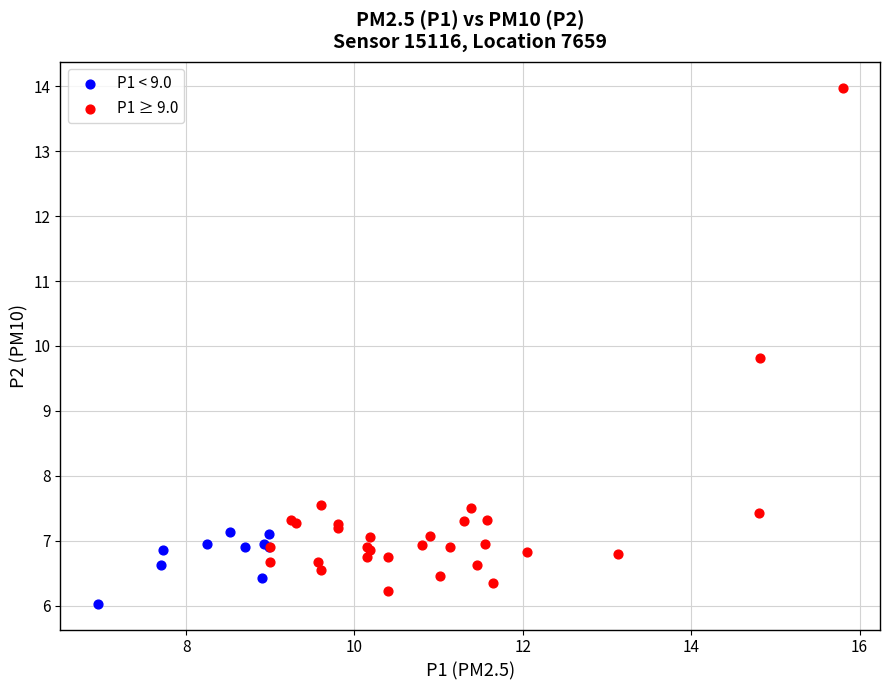

What are all the series names shown in the legend?

P1 < 9.0, P1 ≥ 9.0